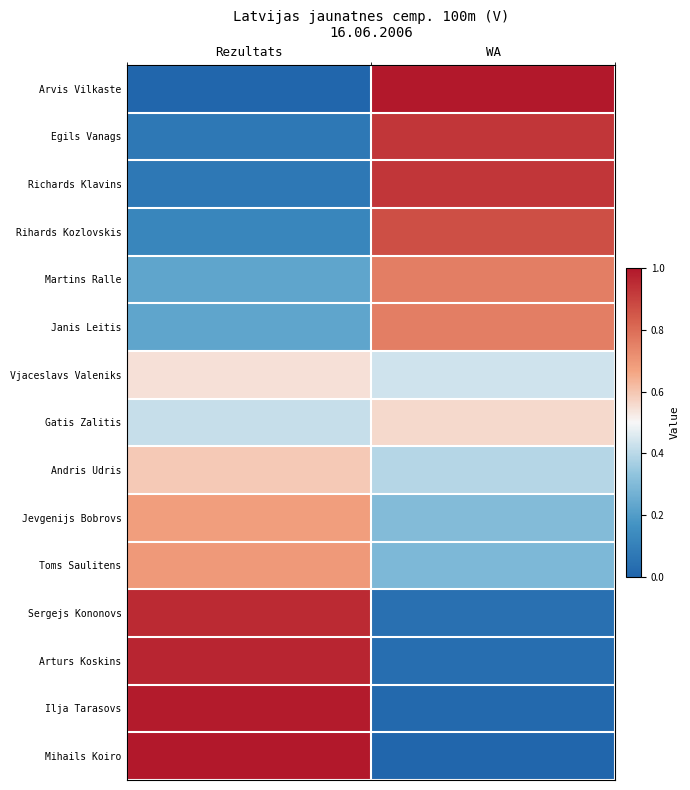

What is the total value across all series at WA?

7.3